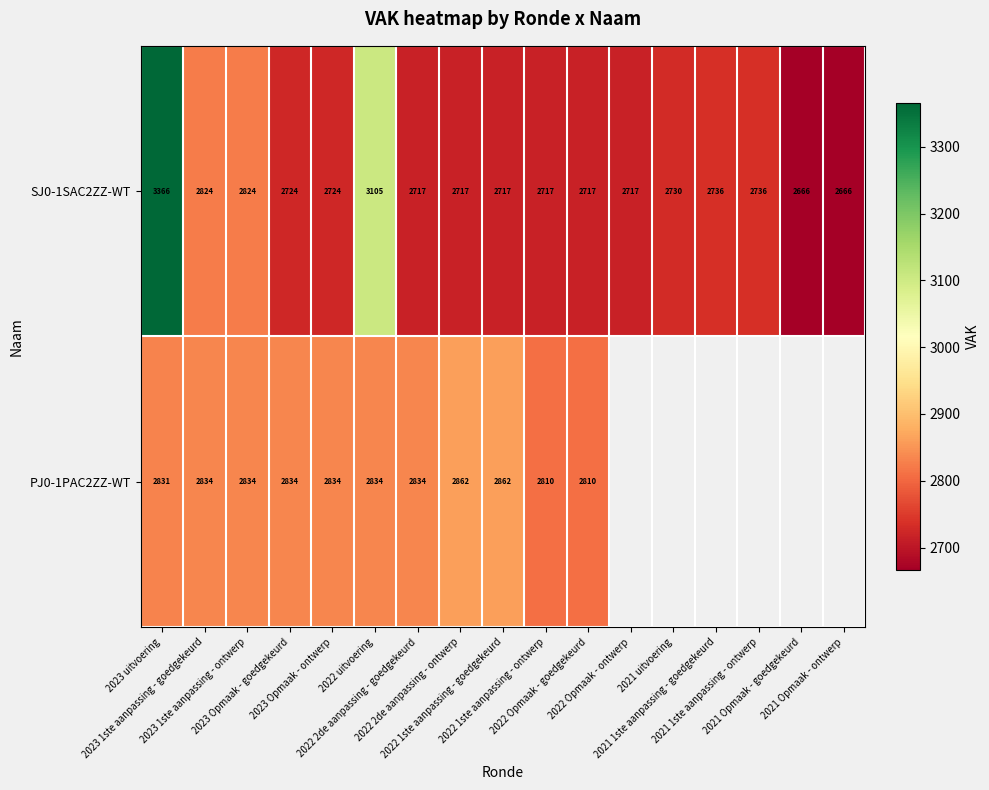

What is the lowest value of the SJ0-1SAC2ZZ-WT series?

2666